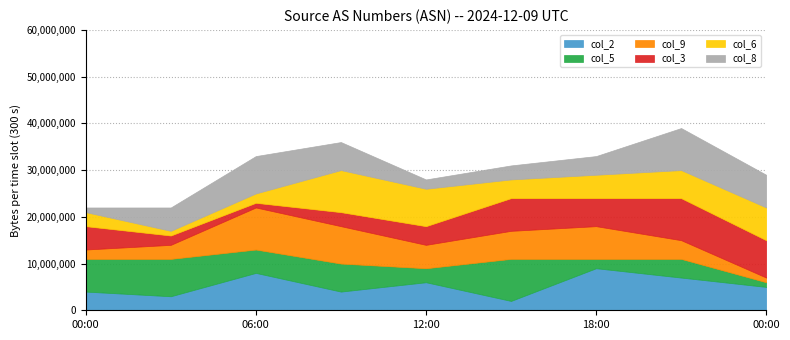

What are all the series names shown in the legend?

col_2, col_5, col_9, col_3, col_6, col_8